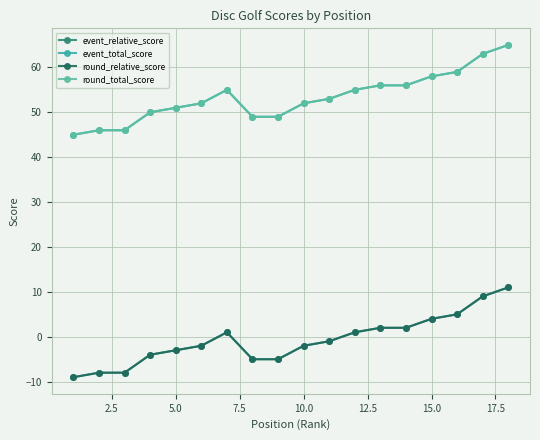

Reading left to right, list all the values displayed in this chart.

event_relative_score: -9	-8	-8	-4	-3	-2	1	-5	-5	-2	-1	1	2	2	4	5	9	11
event_total_score: 45	46	46	50	51	52	55	49	49	52	53	55	56	56	58	59	63	65
round_relative_score: -9	-8	-8	-4	-3	-2	1	-5	-5	-2	-1	1	2	2	4	5	9	11
round_total_score: 45	46	46	50	51	52	55	49	49	52	53	55	56	56	58	59	63	65